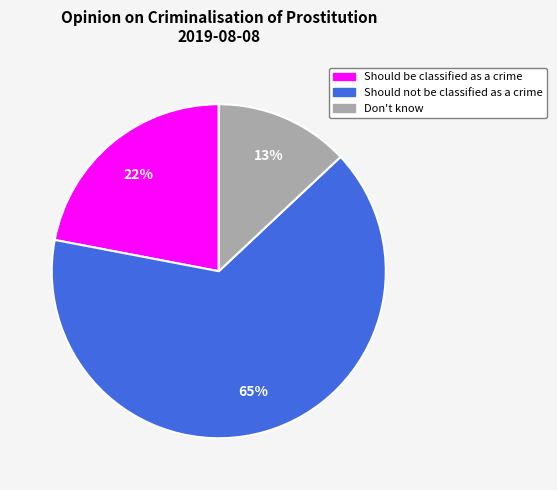

The Don't know slice represents 7% of the pie. True or false?

False